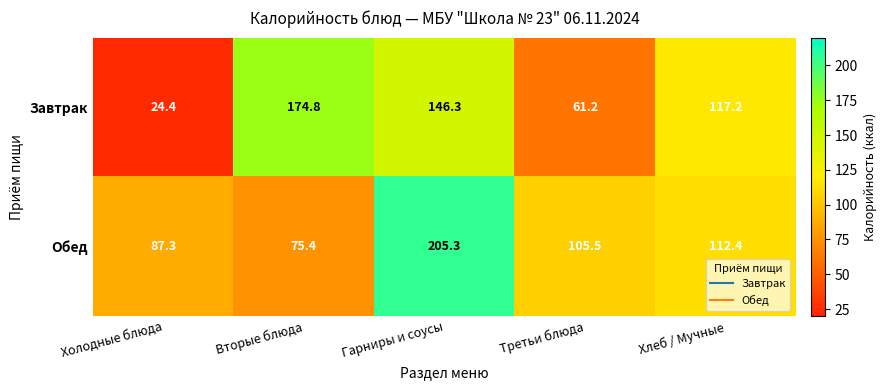

Reading right to left, transcribe all the data shown in this chart.

Завтрак: 117.2	61.2	146.3	174.8	24.4
Обед: 112.4	105.5	205.3	75.4	87.3